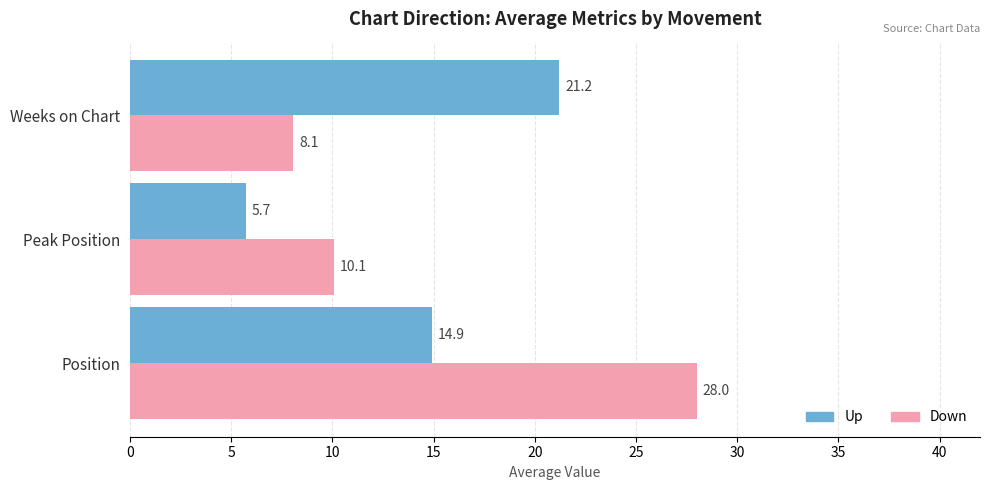

The value of Down at Position is 15.8. True or false?

False